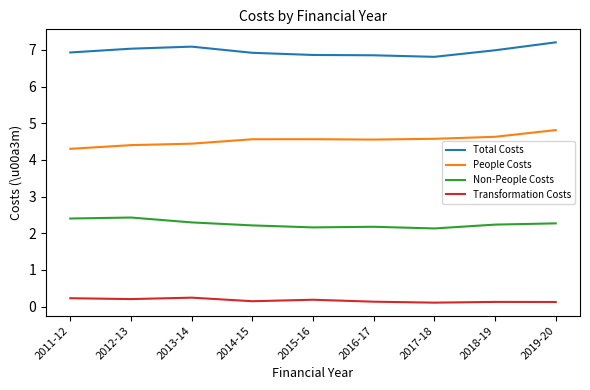

True or false: People Costs and Non-People Costs cross at least once.

False